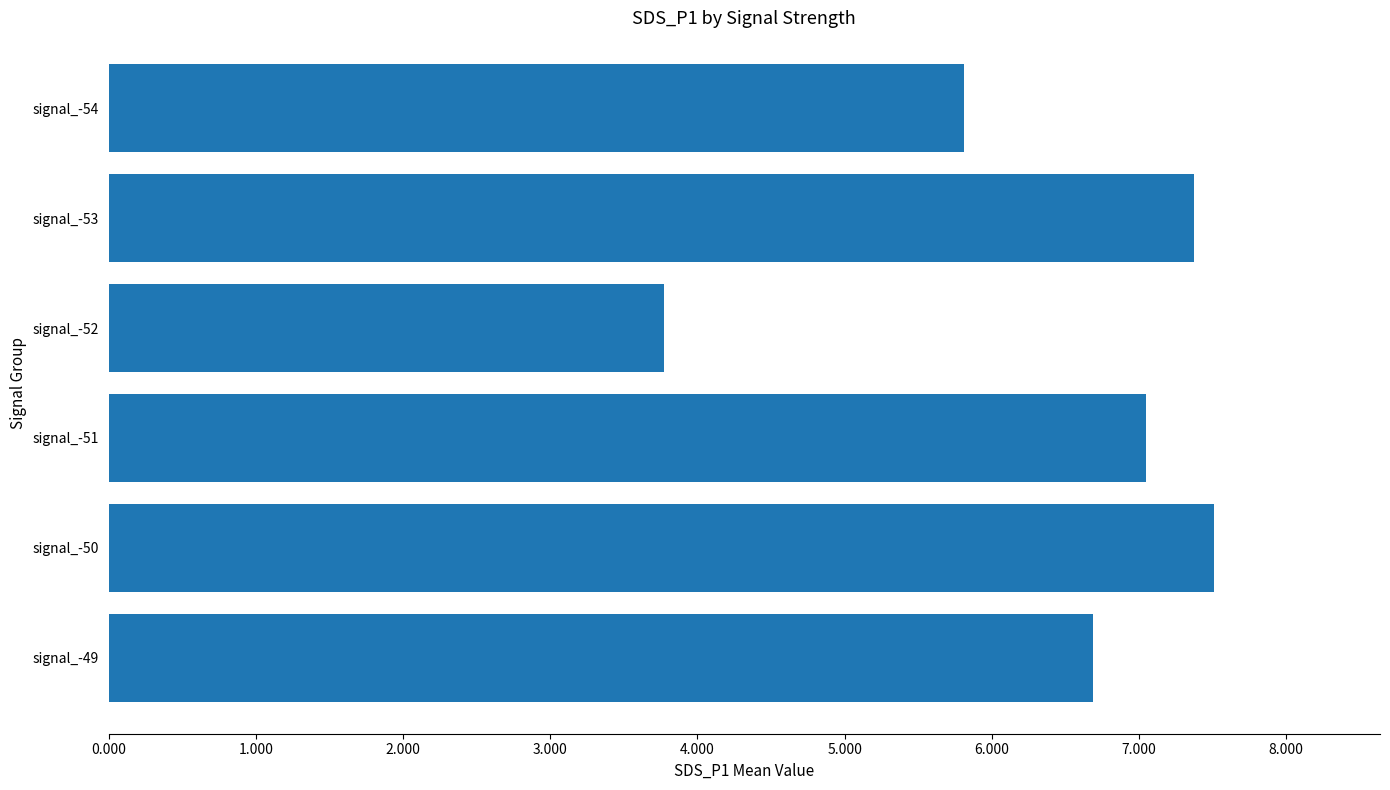

Where is the data nearest to the value 5?

signal_-54